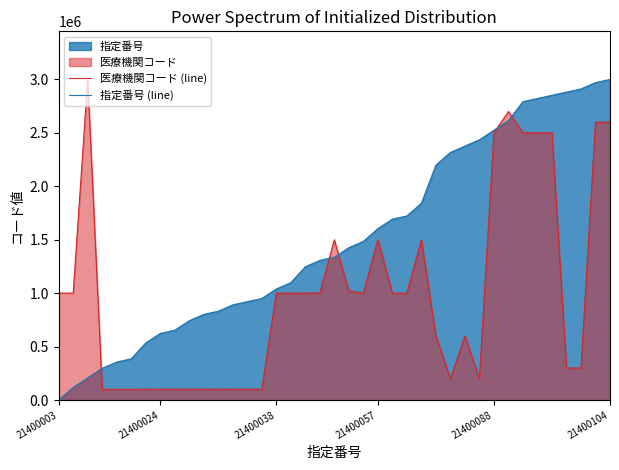

Count the number of categories in the chart.

39